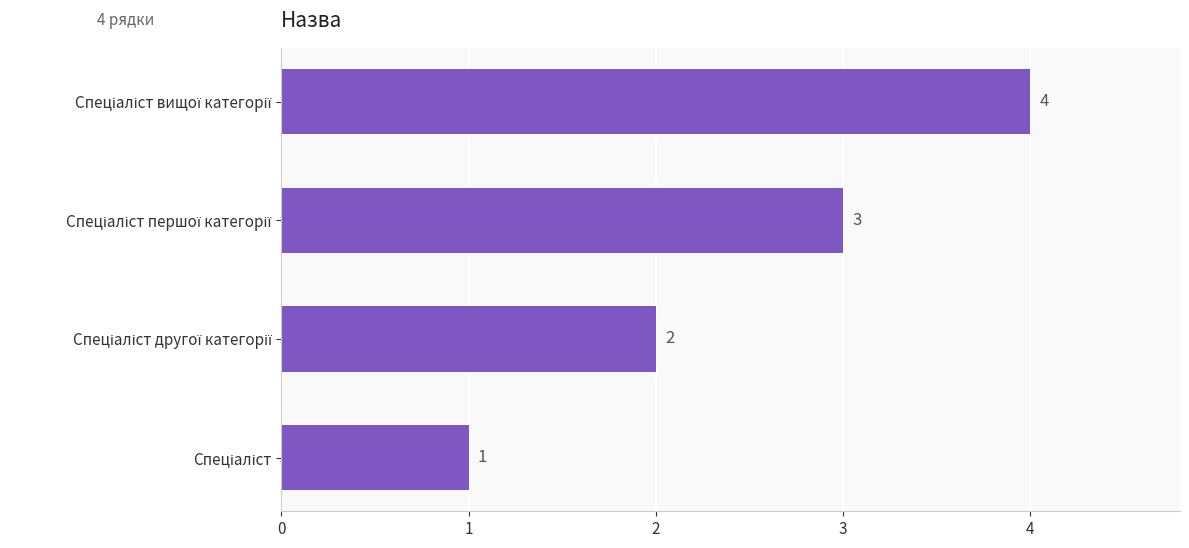

Count the values in the range 2 to 4.

3